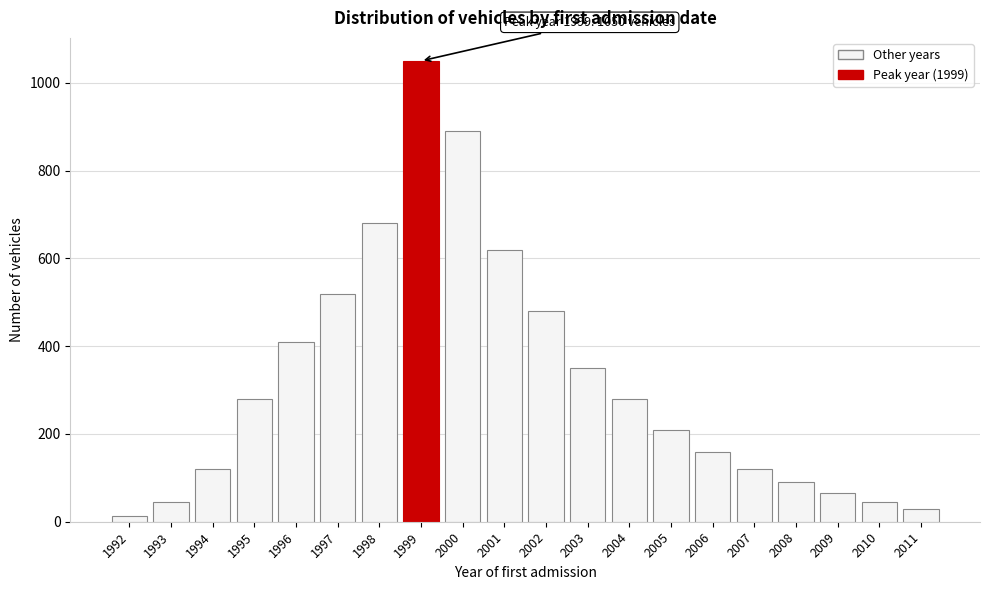

Reading right to left, transcribe all the data shown in this chart.

30	45	65	90	120	160	210	280	350	480	620	890	1050	680	520	410	280	120	45	12